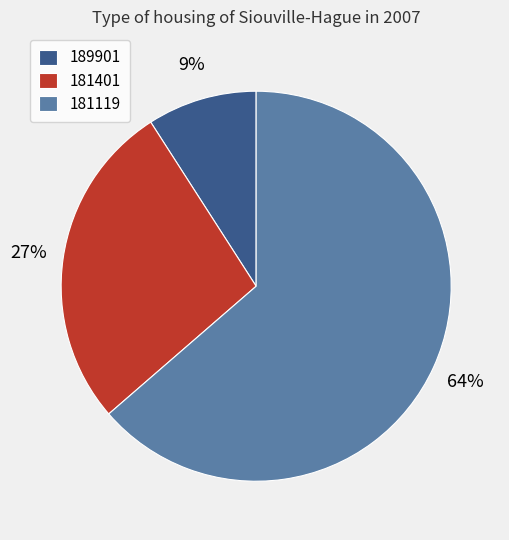

How many slices are in this pie chart?

3